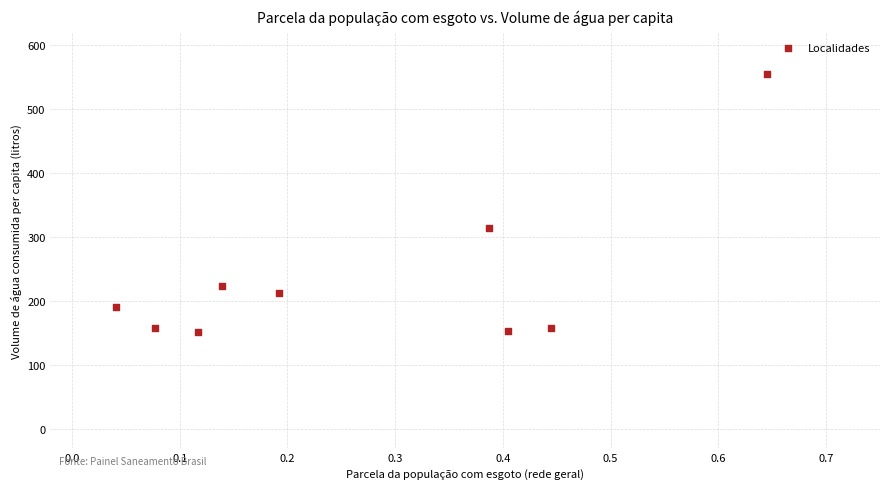

What is the average X value?

0.3